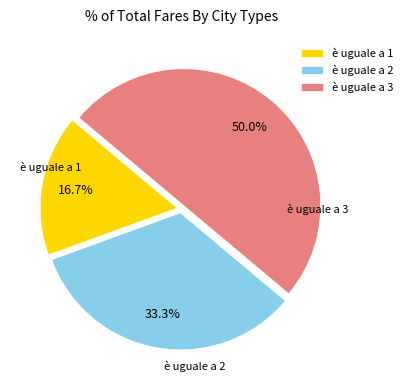

Approximately how many times larger is the value at è uguale a 1 compared to è uguale a 2?

0.5